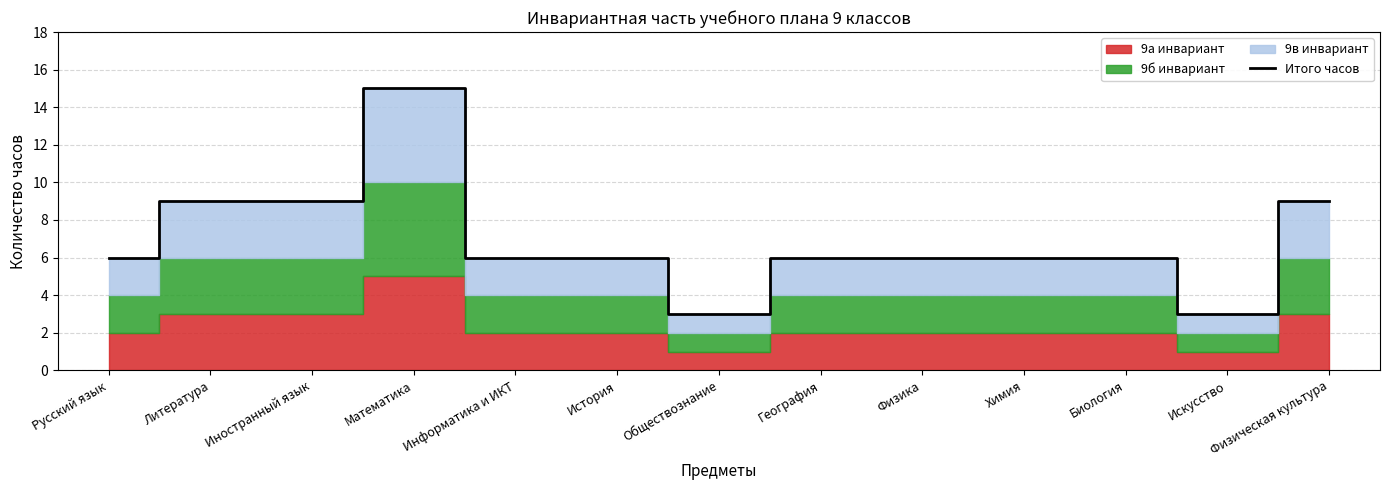

Which category has the highest value across all series?

Математика